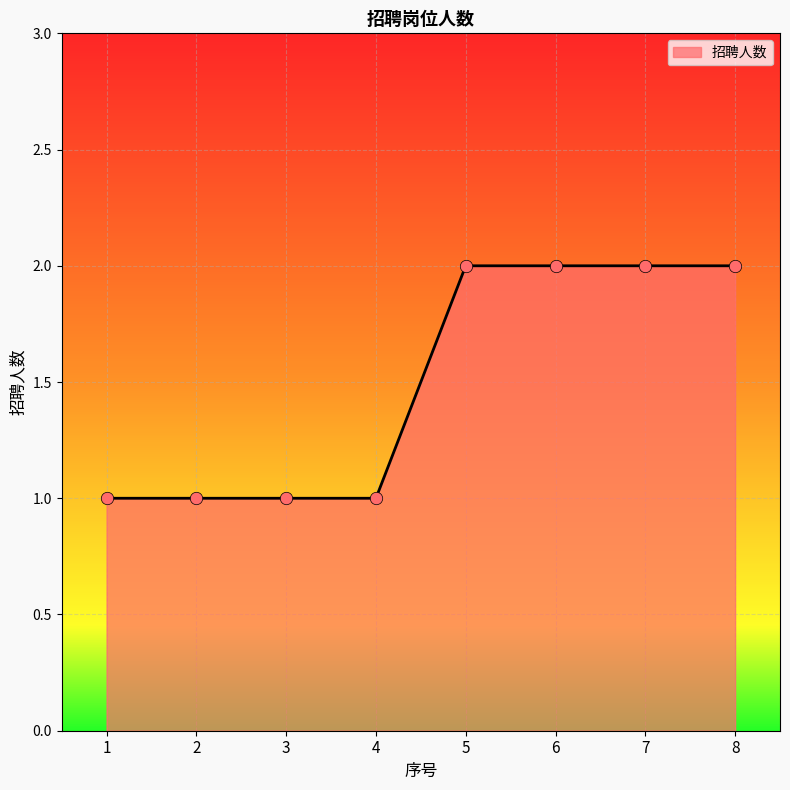

What is the ratio of the value at 8 to the value at 3?

2.0